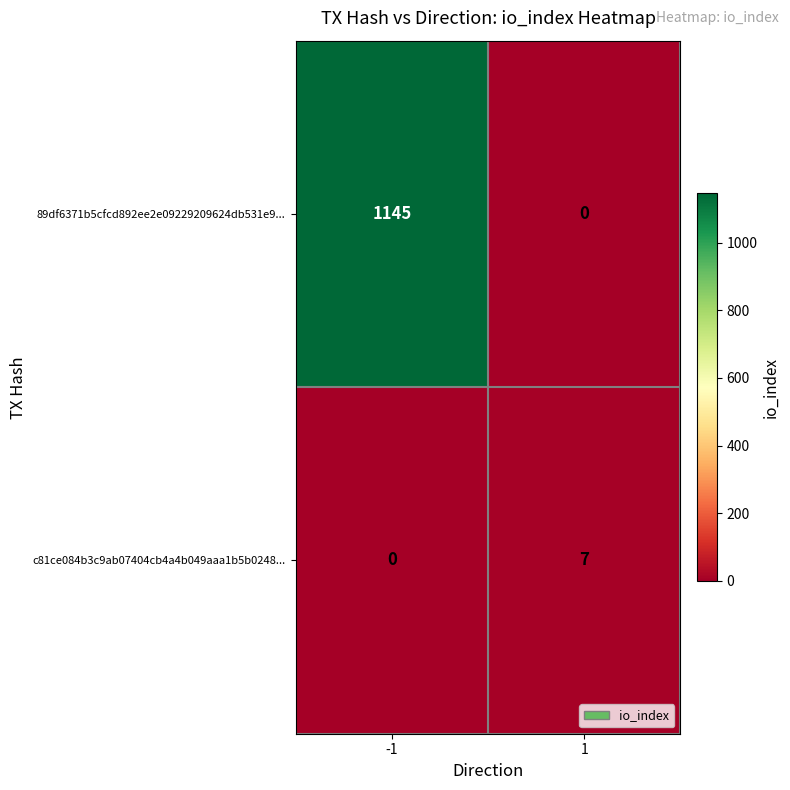

The value of 89df6371b5cfcd892ee2e09229209624db531e9... at 1 is 0. True or false?

True